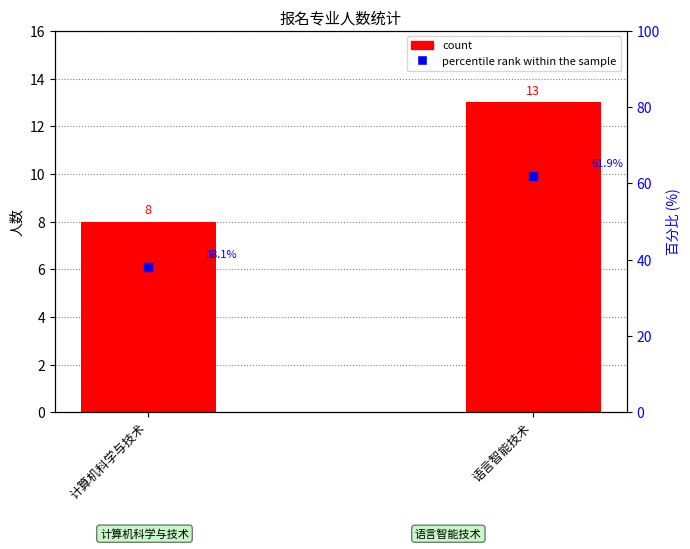

What is the total value across all series at 语言智能技术?

74.9